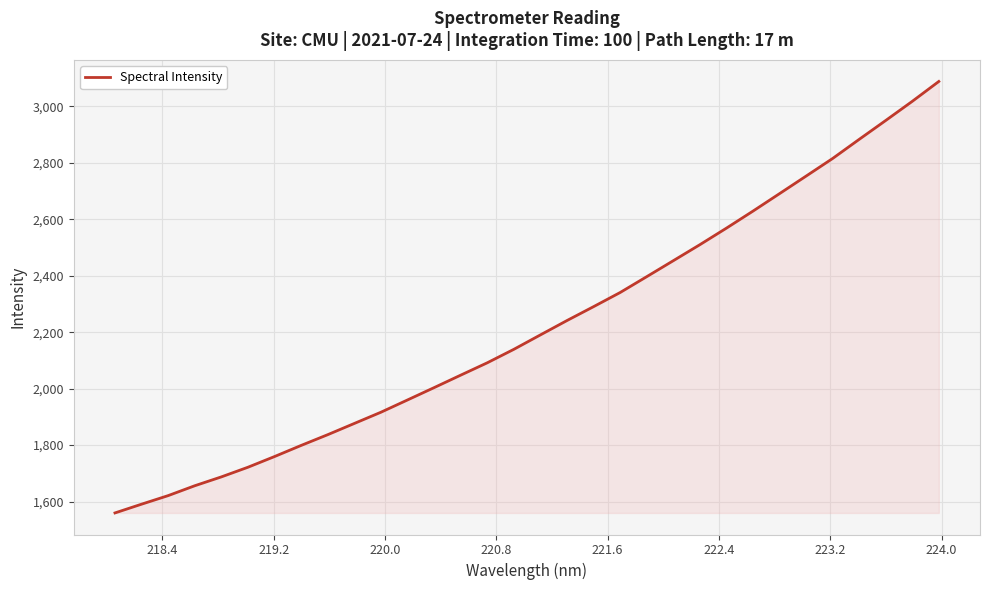

What is the smallest value displayed?

1559.8